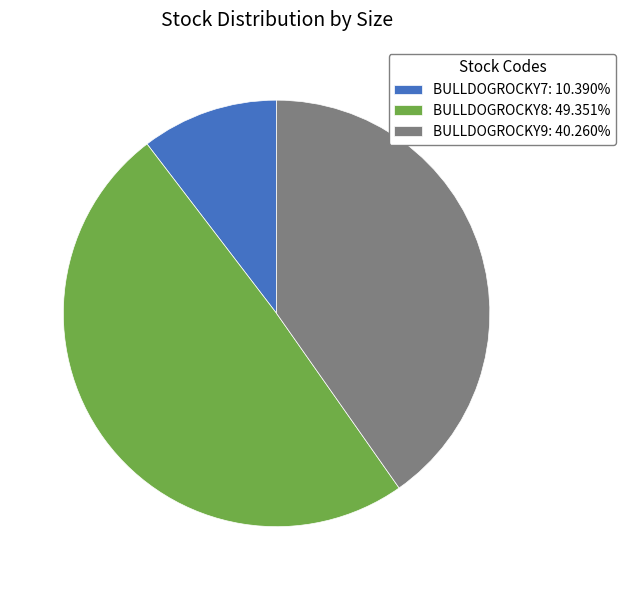

The BULLDOGROCKY7 slice represents 24% of the pie. True or false?

False